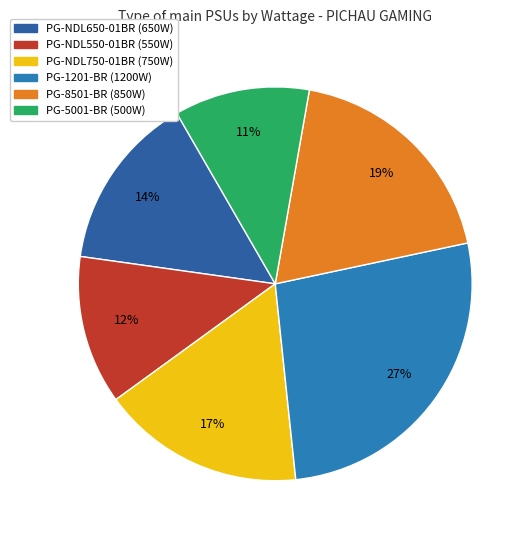

What percentage is the PG-NDL650-01BR slice, to the nearest percent?

14%